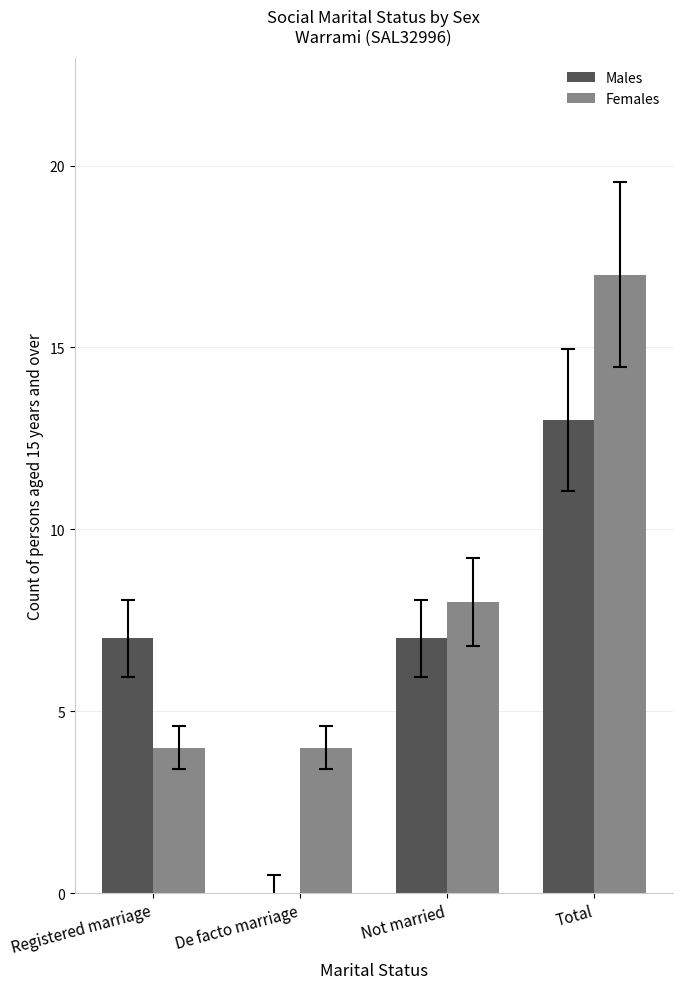

What is the average value of the Males series?

7